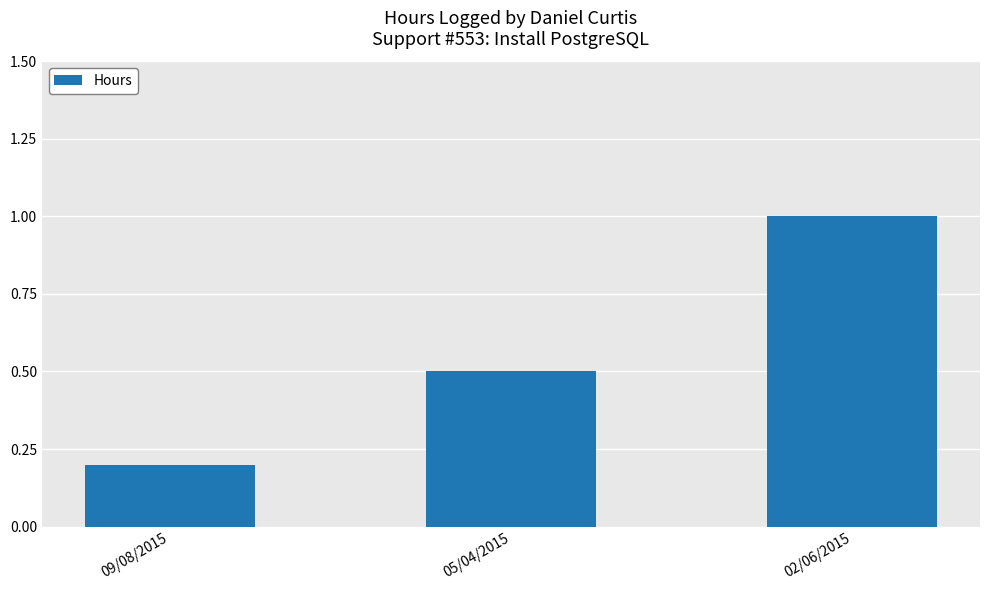

What is the change in value from 05/04/2015 to 02/06/2015?

+0.5